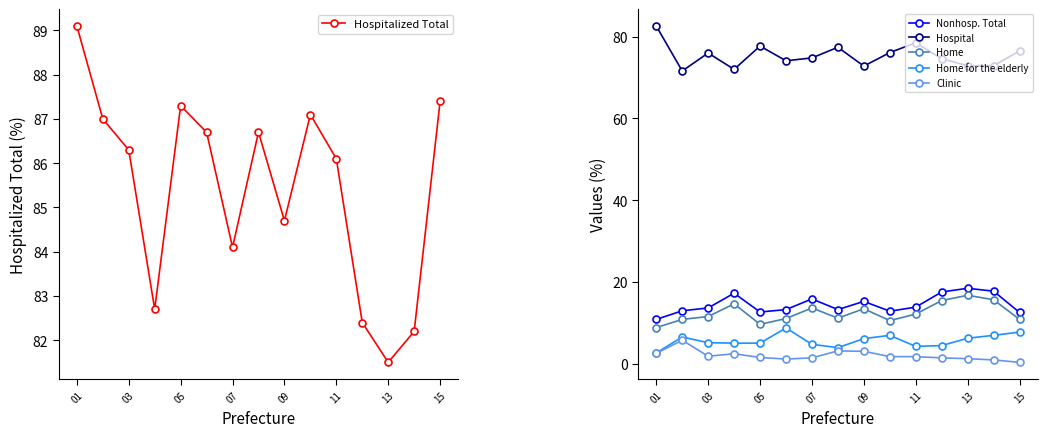

True or false: Home has a value of 13.5 at 09.

True